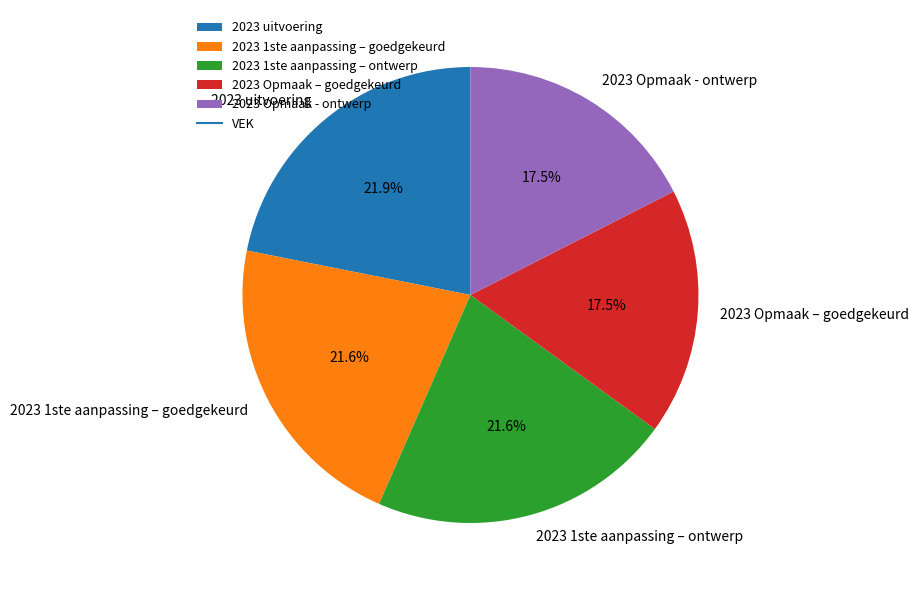

Combined, do 2023 1ste aanpassing – ontwerp and 2023 1ste aanpassing – goedgekeurd account for over 50%?

No